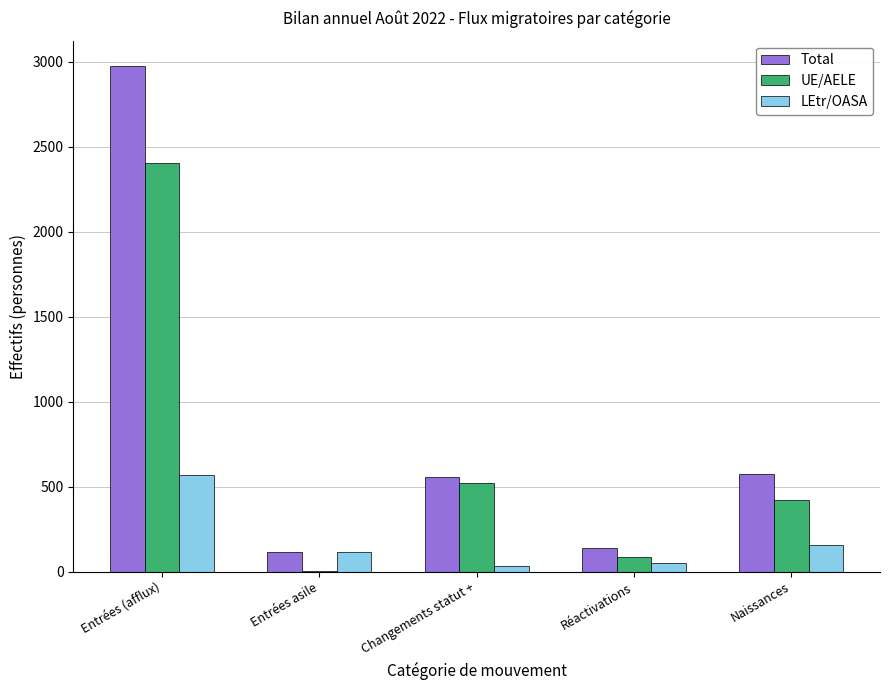

Which series changed the most between Entrées asile and Naissances?

Total